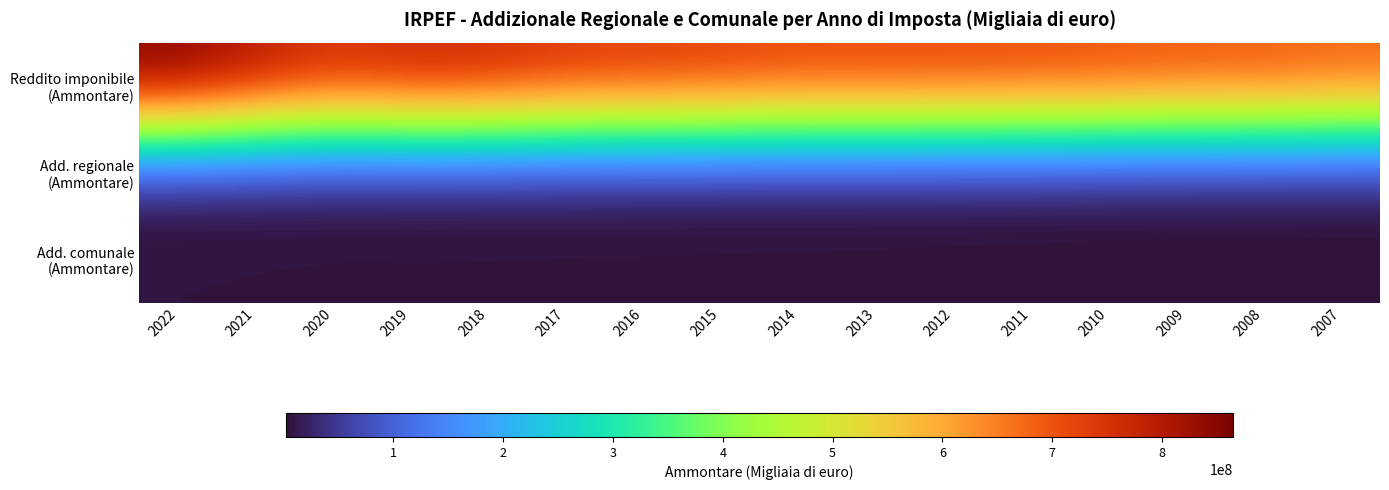

What is the spread (max minus min) of values at 2019?

776178195.0